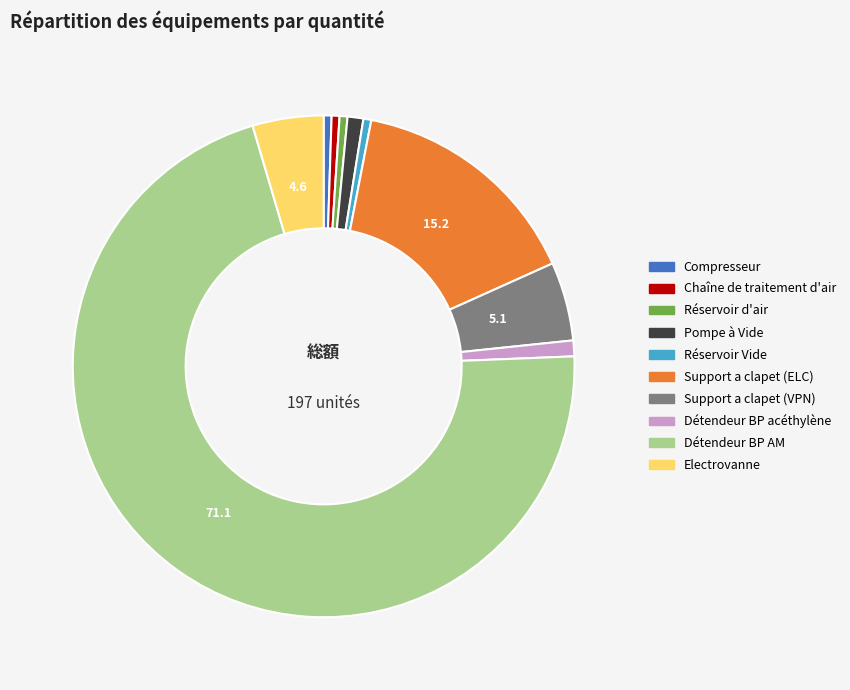

Do Chaîne de traitement d'air and Pompe à Vide together represent more than half of the pie?

No